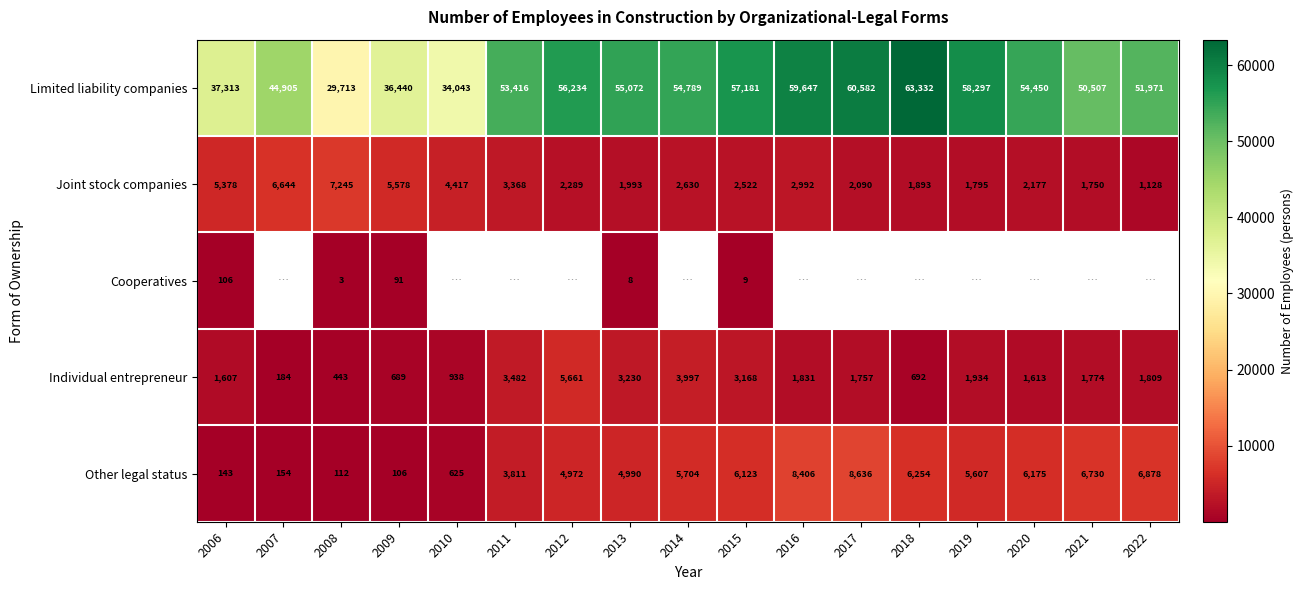

Read the Joint stock companies value at 2008, to the nearest 50.

7250